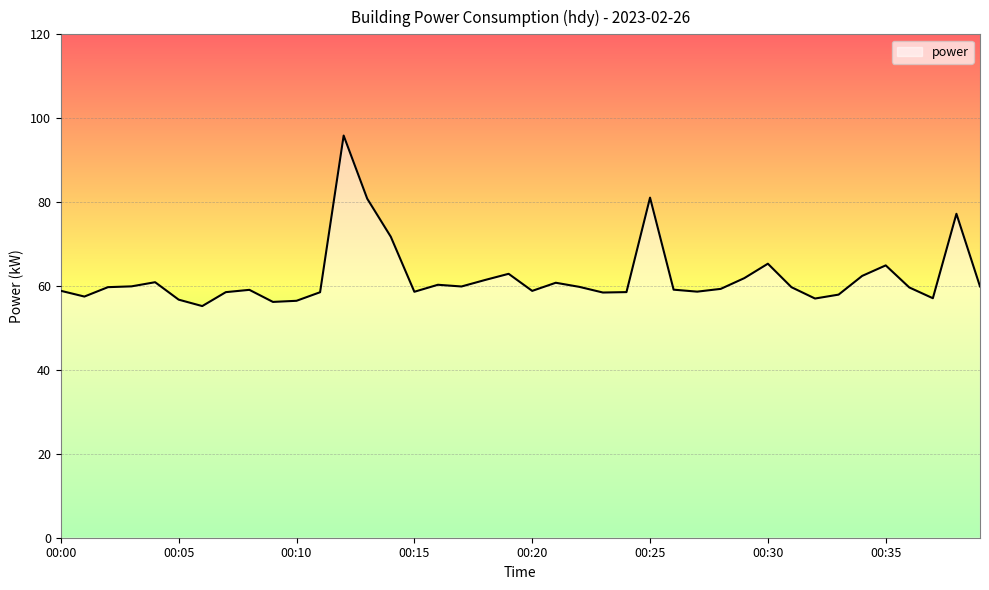

What is the smallest value displayed?

55.2